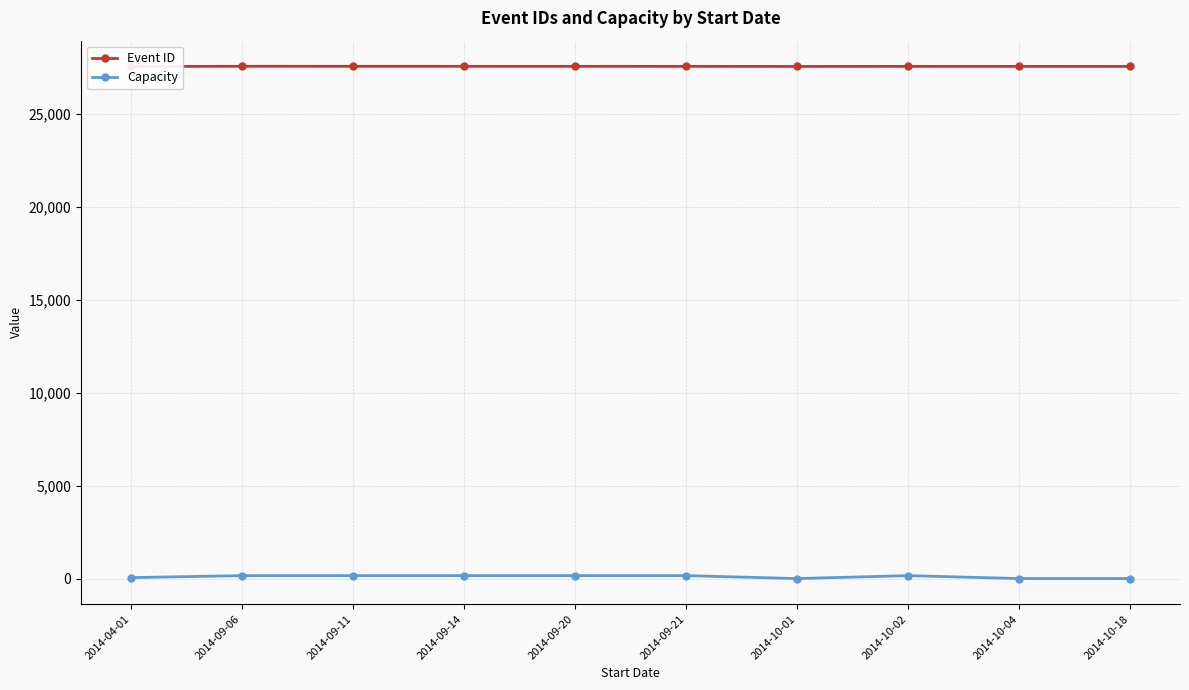

What is the label of the 4th point from the right?

2014-10-01